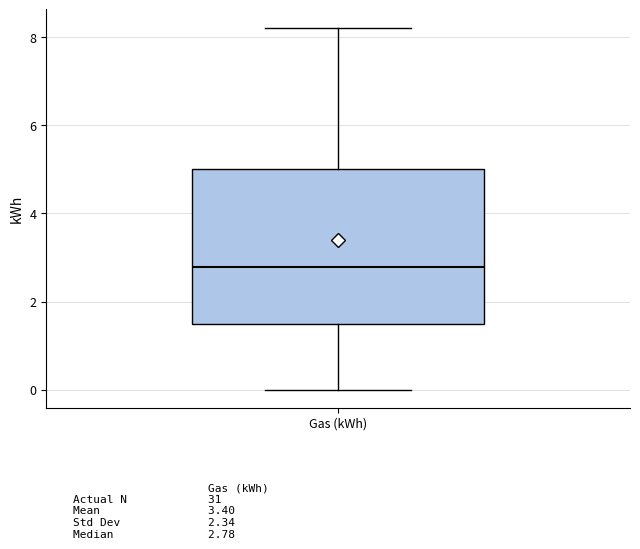

Transcribe this box plot: give where the median line is, the range the box spans, and where the two whiskers end, as read against the y-axis. The values are not printed on the chart, so give them approximately, as read against the axis.

median 2.8, box 1.4 to 5.0, whiskers 0.0 to 8.2